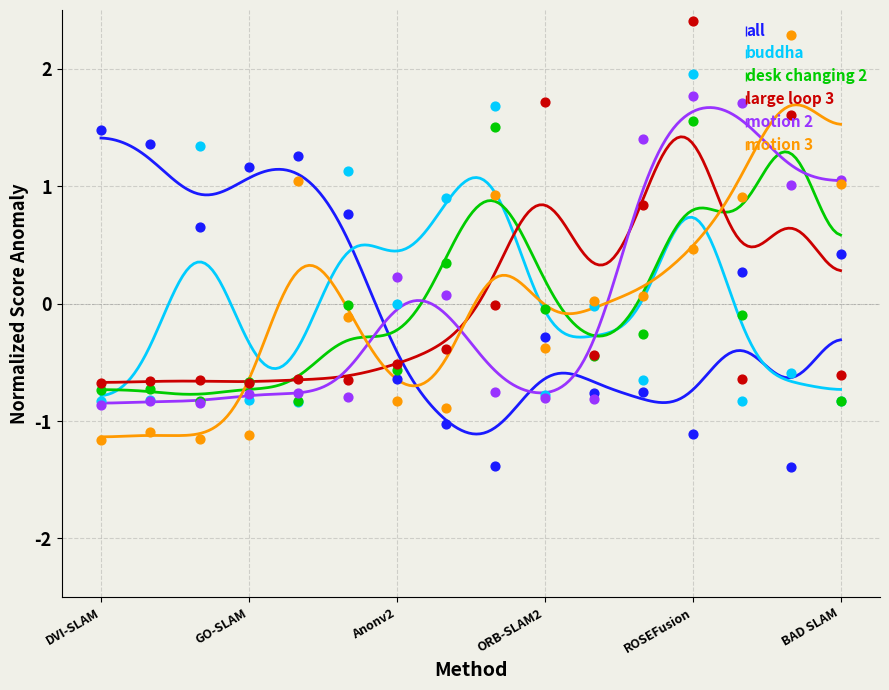

Which series has the largest total across all categories?

motion 2